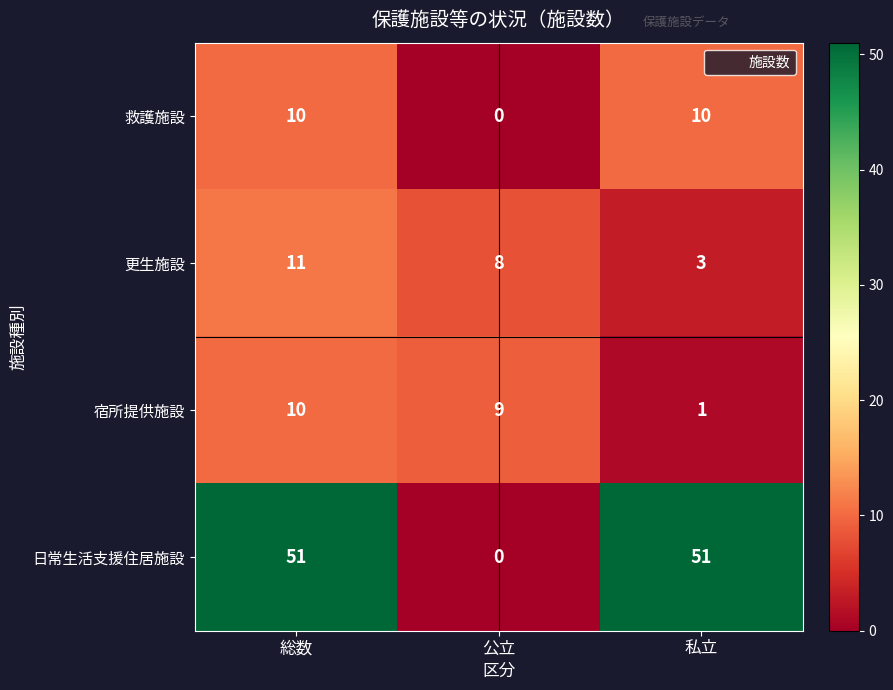

Reading left to right, list all the values displayed in this chart.

救護施設: 10	0	10
更生施設: 11	8	3
宿所提供施設: 10	9	1
日常生活支援住居施設: 51	0	51